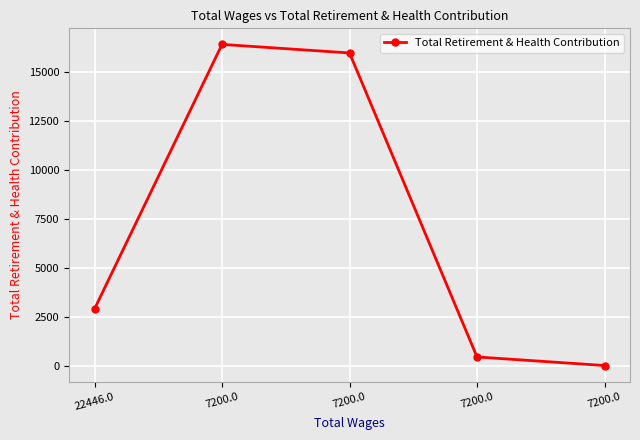

How many lines are shown in the chart?

1